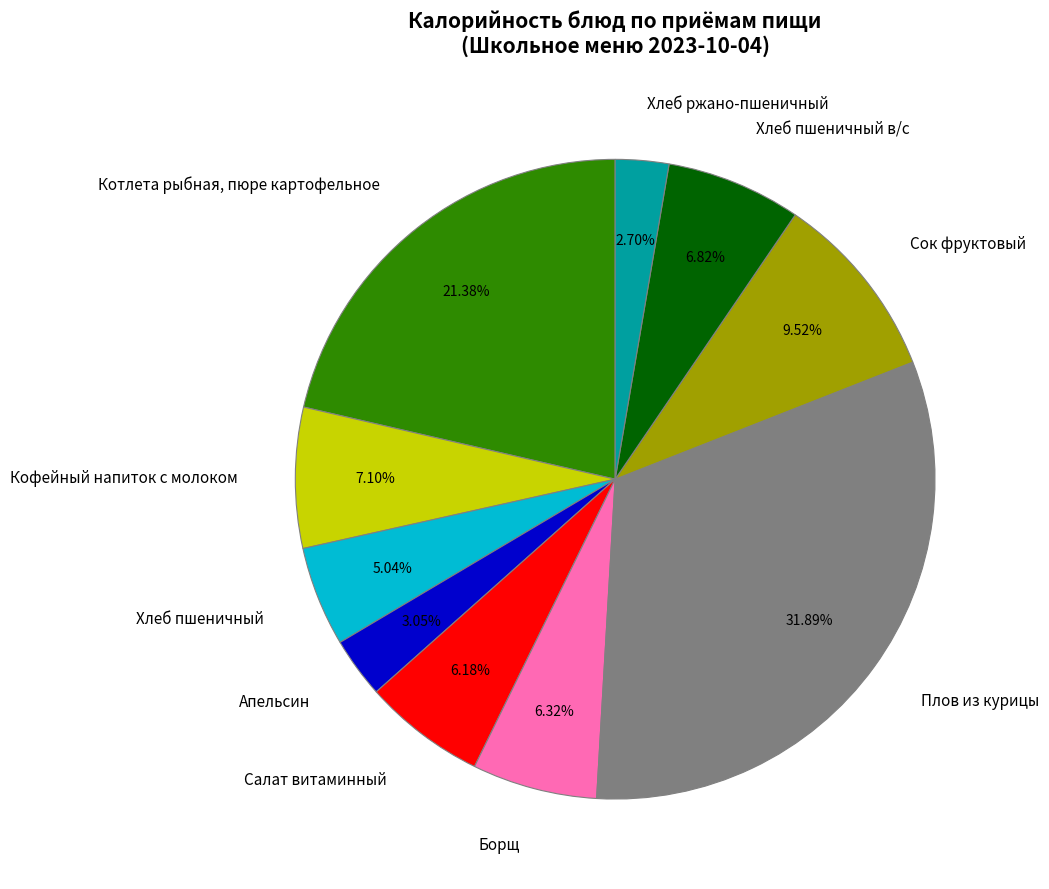

Does Котлета рыбная, пюре картофельное account for over 50% of the chart?

No